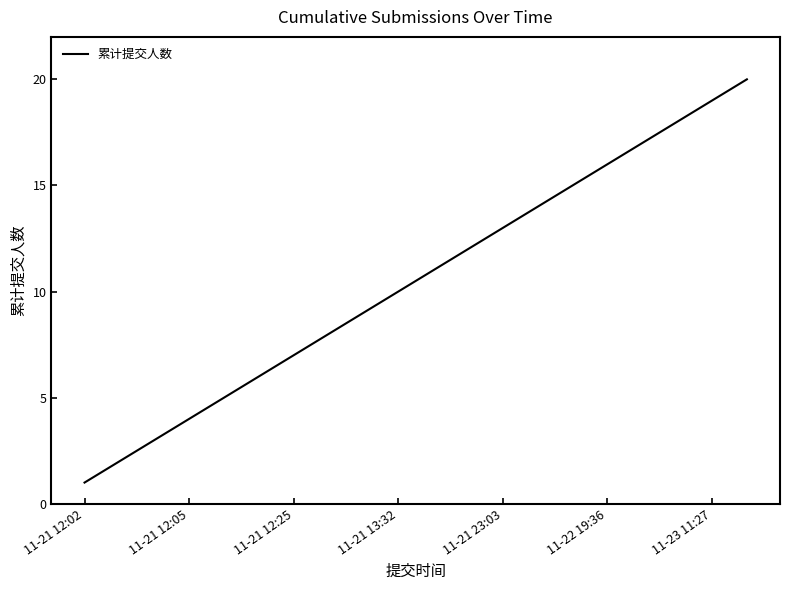

What is the difference between the maximum and minimum values?

19